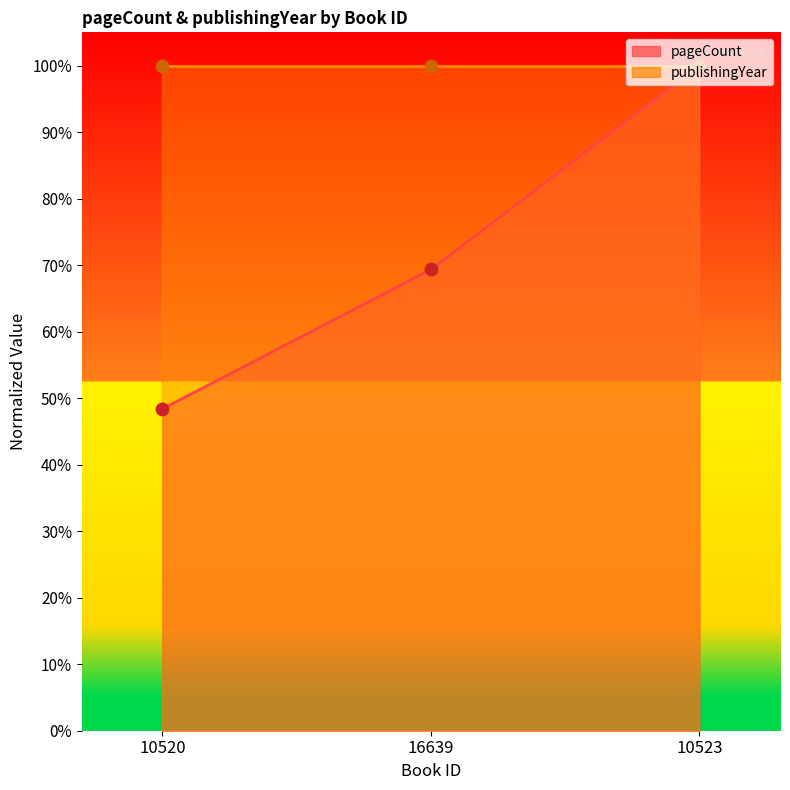

Approximately how many times larger is the value at 10520 compared to 10523?

0.5